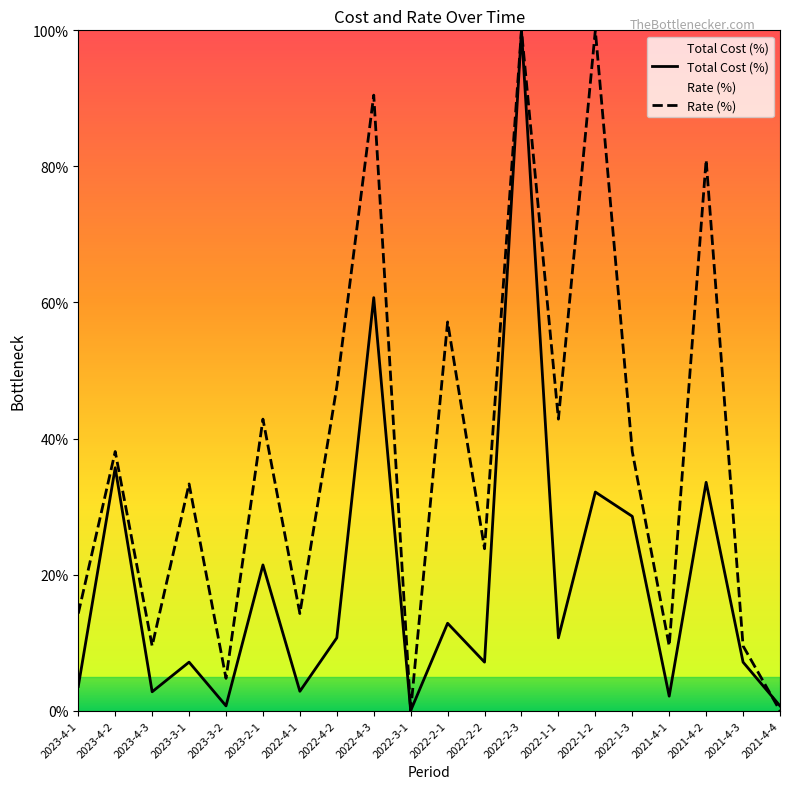

Rank the series by their average value, from highest to lowest.

Rate (%), Total Cost (%)